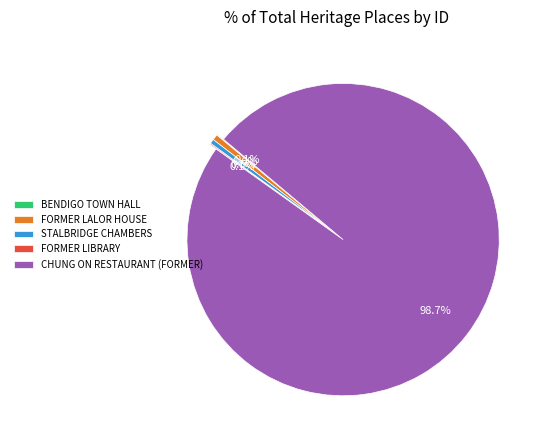

Does CHUNG ON RESTAURANT (FORMER) account for over 50% of the chart?

Yes